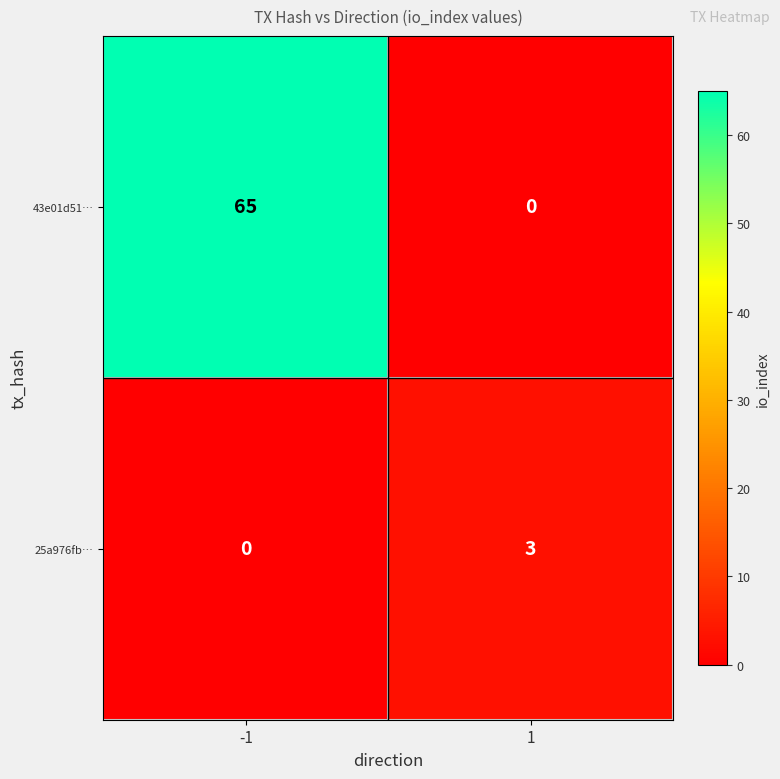

At how many categories does at least one series exceed 4?

1